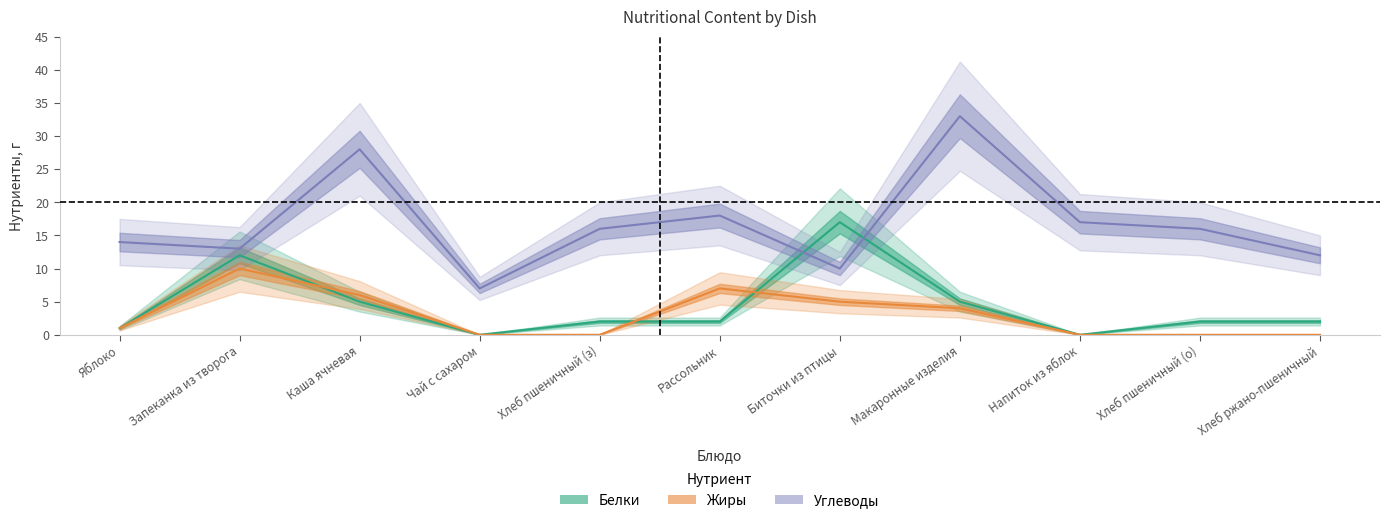

Reading left to right, list all the values displayed in this chart.

Белки: 1	12	5	0	2	2	17	5	0	2	2
Жиры: 1	10	6	0	0	7	5	4	0	0	0
Углеводы: 14	13	28	7	16	18	10	33	17	16	12